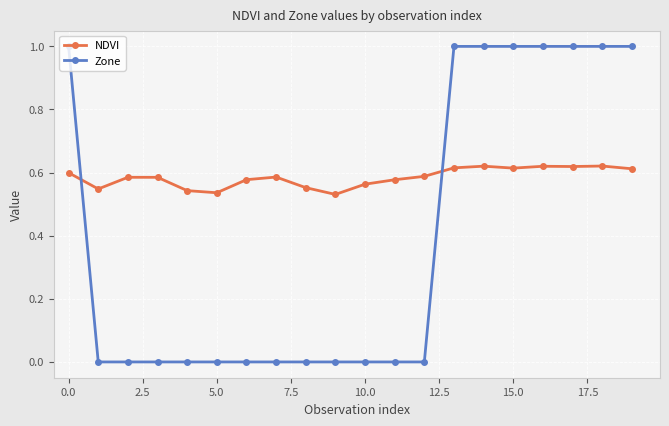

Which series has the largest range (max minus min)?

Zone